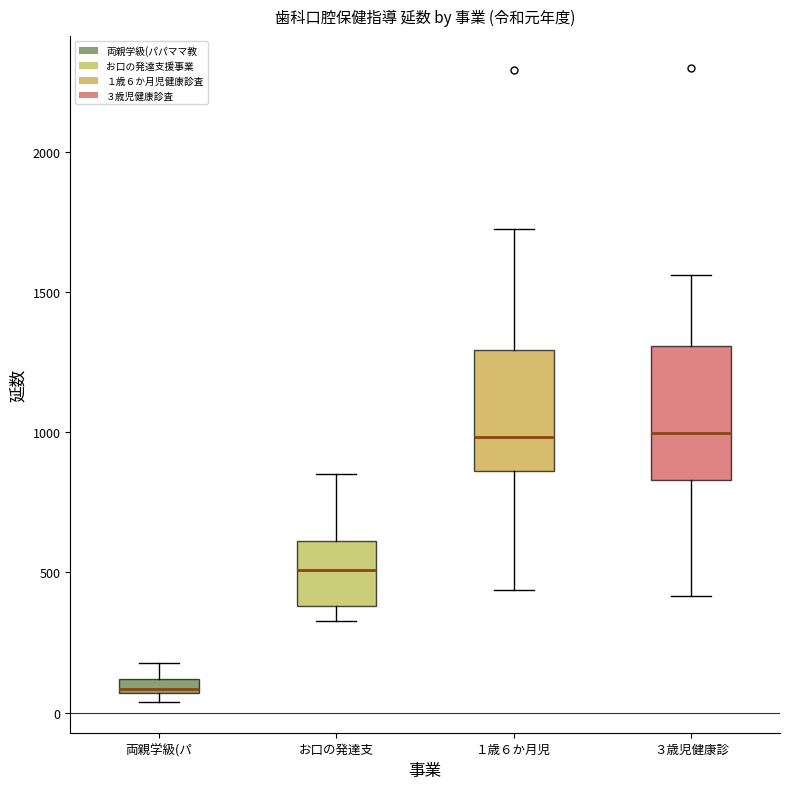

Where is the upper edge of the box for 両親学級(パ on the y-axis? The values are not printed on the chart, so give them approximately, as read against the axis.

100